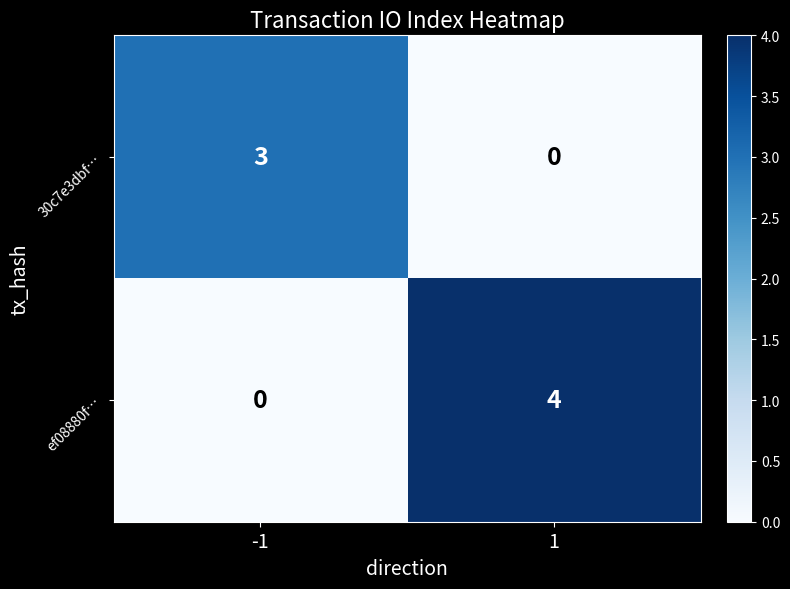

What is the difference between the 30c7e3dbf… values at -1 and 1?

3